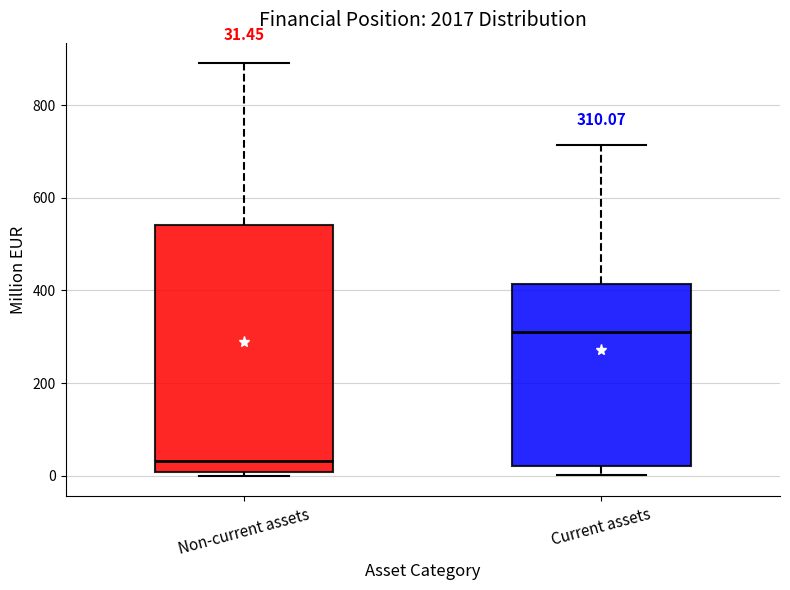

Comparing the boxes themselves (not the whiskers), which one is the tallest?

Non-current assets